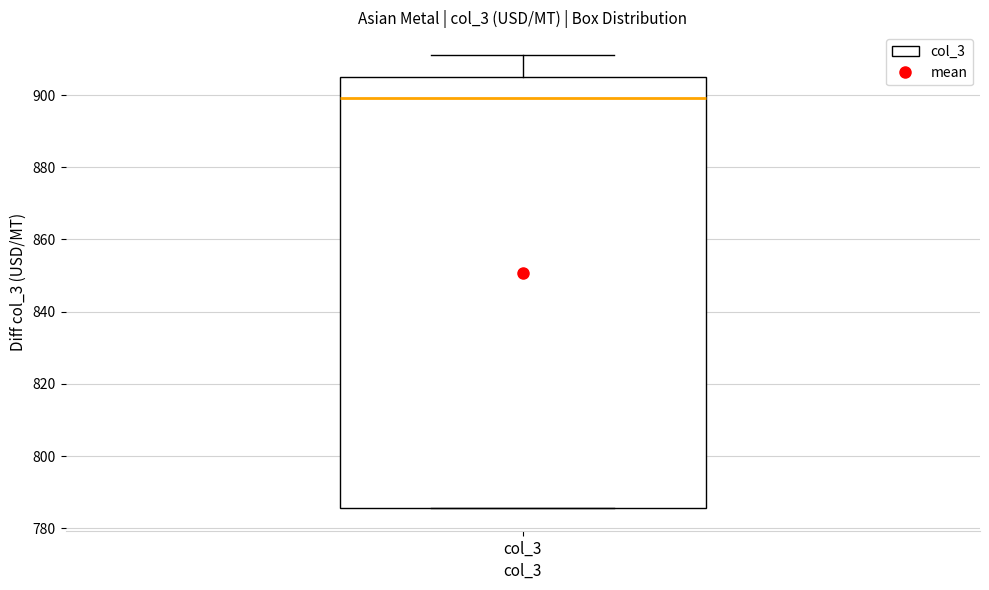

Where is the lower edge of the box for col_3 on the y-axis? The values are not printed on the chart, so give them approximately, as read against the axis.

786